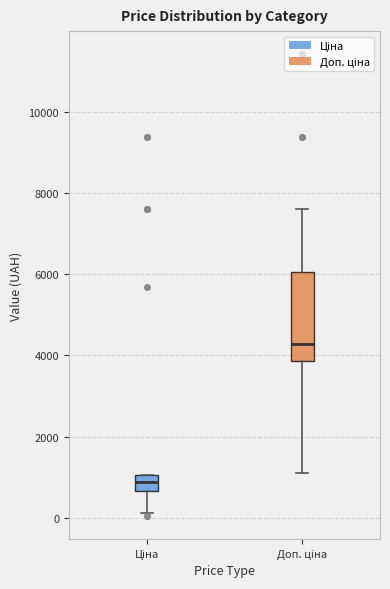

Which box is the tallest, from its lower edge to its upper edge?

Доп. ціна